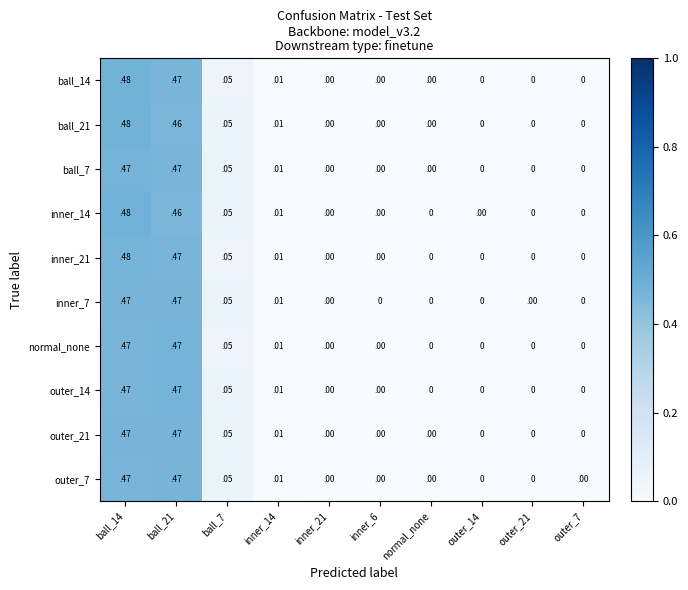

Is it true that outer_14 equals 0.0 at inner_21?

True